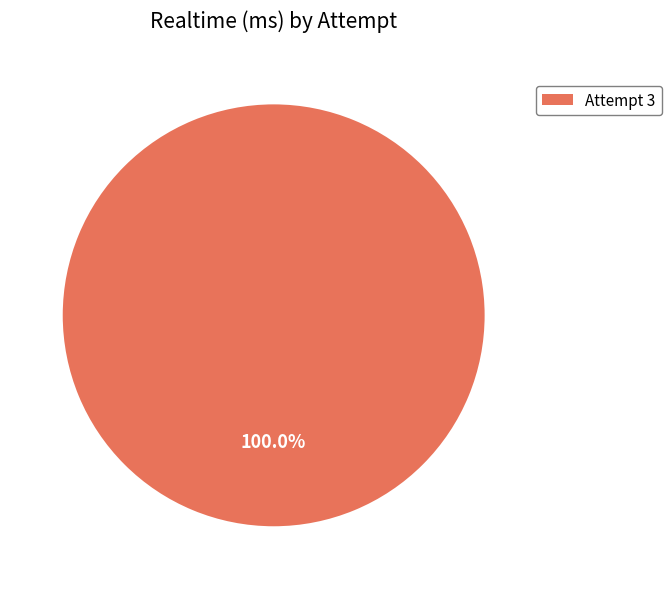

Rank the categories by value from lowest to highest.

Attempt 3